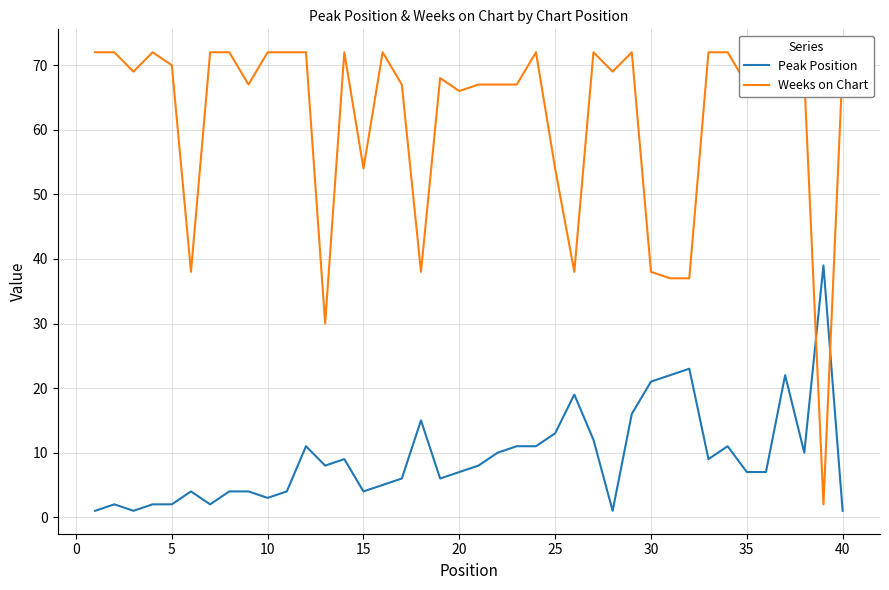

What is the highest value of the Peak Position series?

39